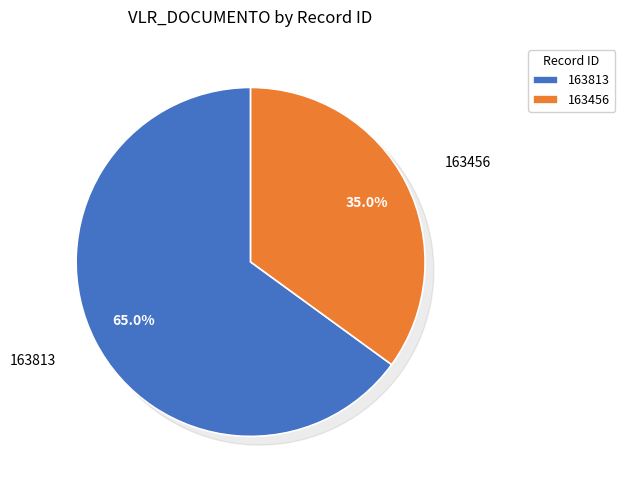

How many segments does this pie chart have?

2